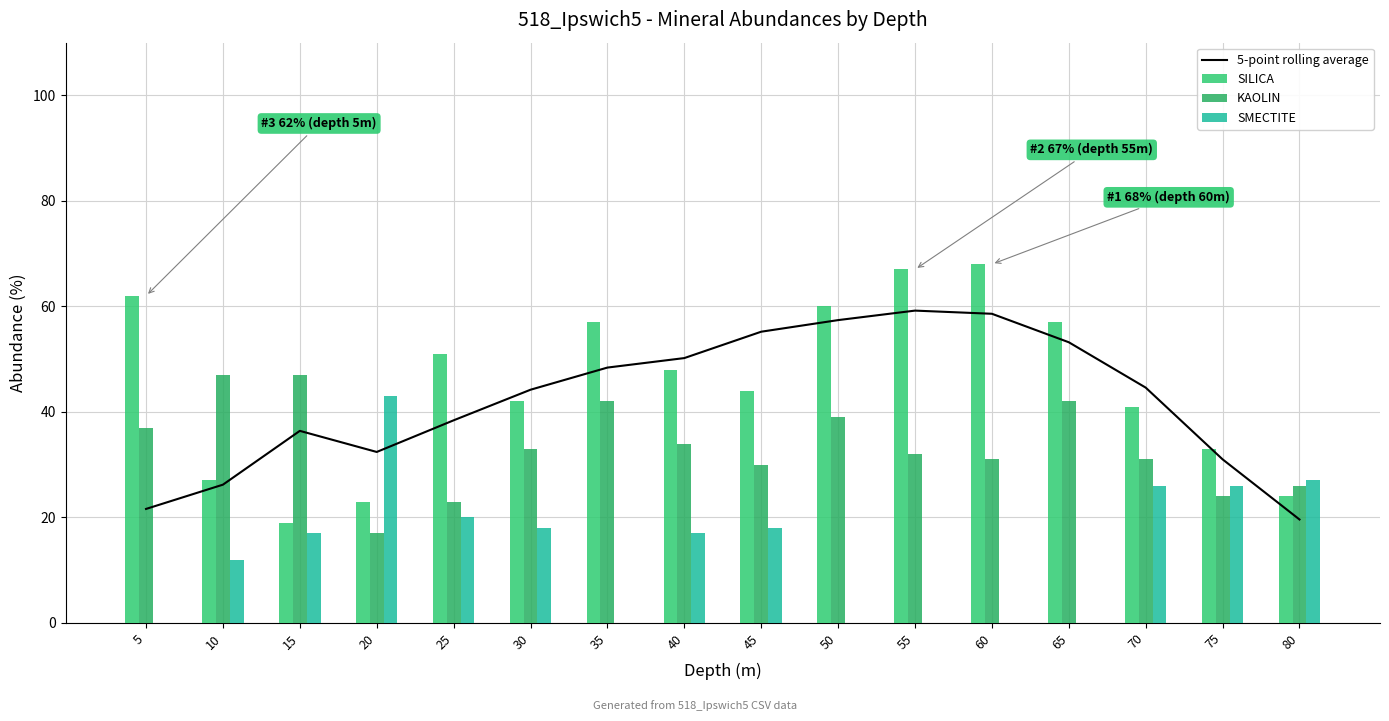

Which series has the largest total across all categories?

SILICA